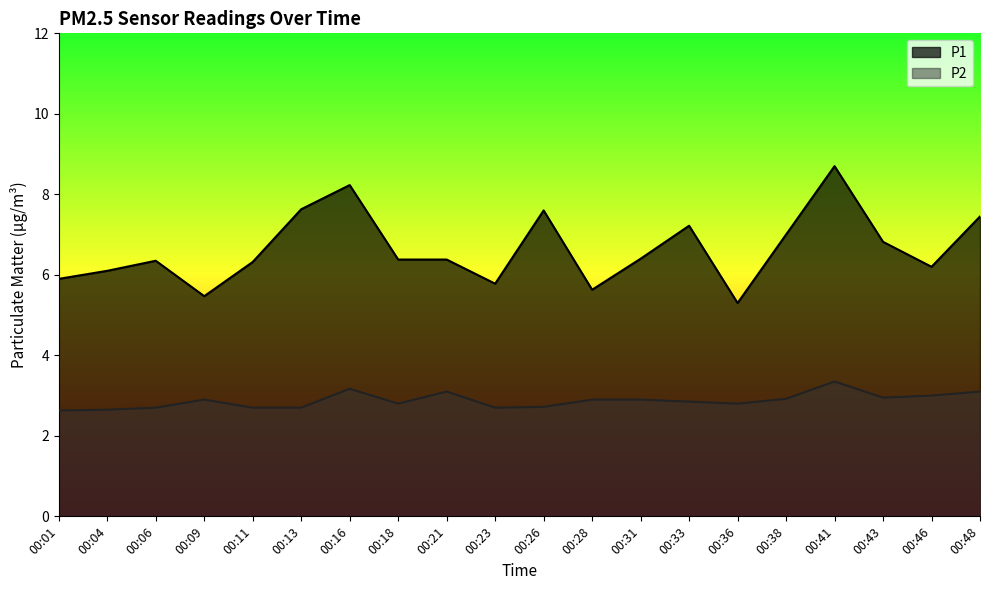

What is the smallest value displayed?

2.6